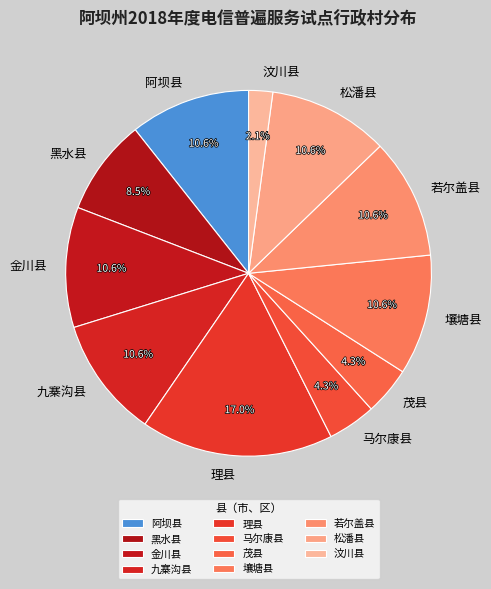

True or false: 松潘县 accounts for 11% of the total.

True